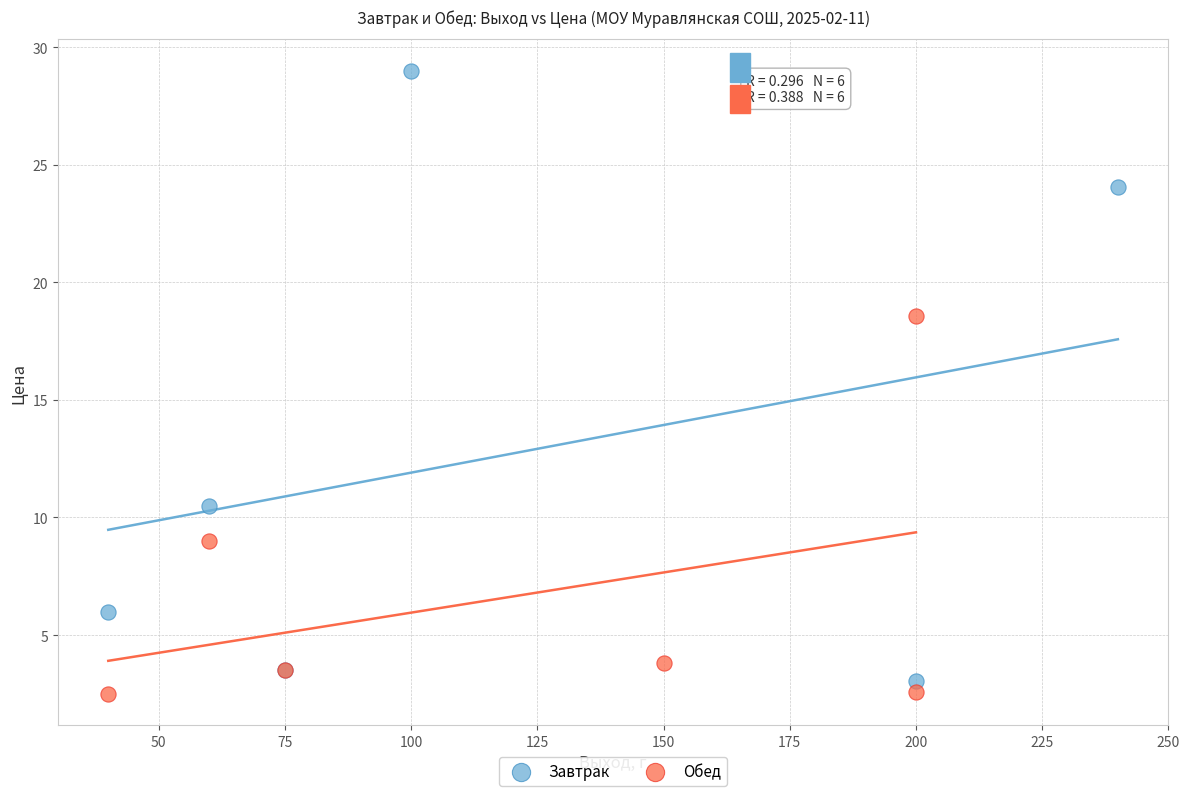

Which series reaches the minimum Y coordinate?

Обед